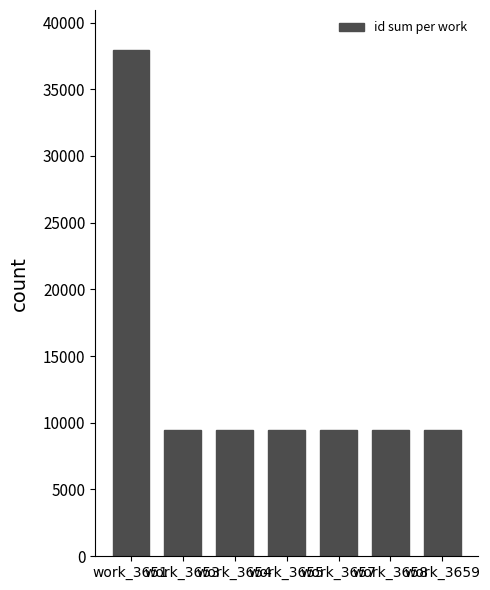

Approximately how many times larger is the value at work_3655 compared to work_3658?

1.0